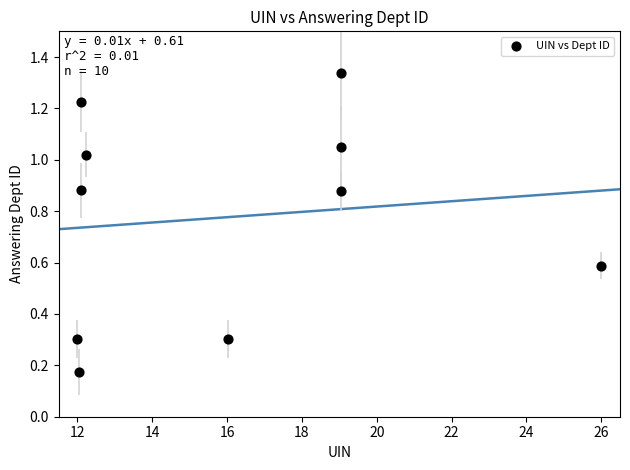

What is the average X value?

16.0